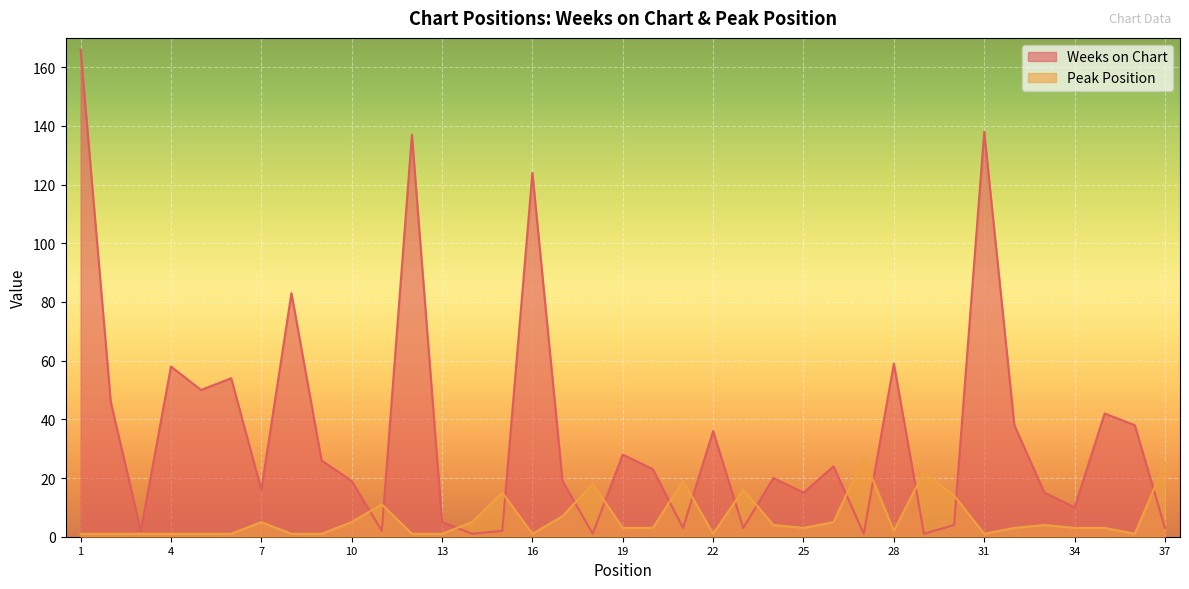

What is the minimum value shown in the chart?

1